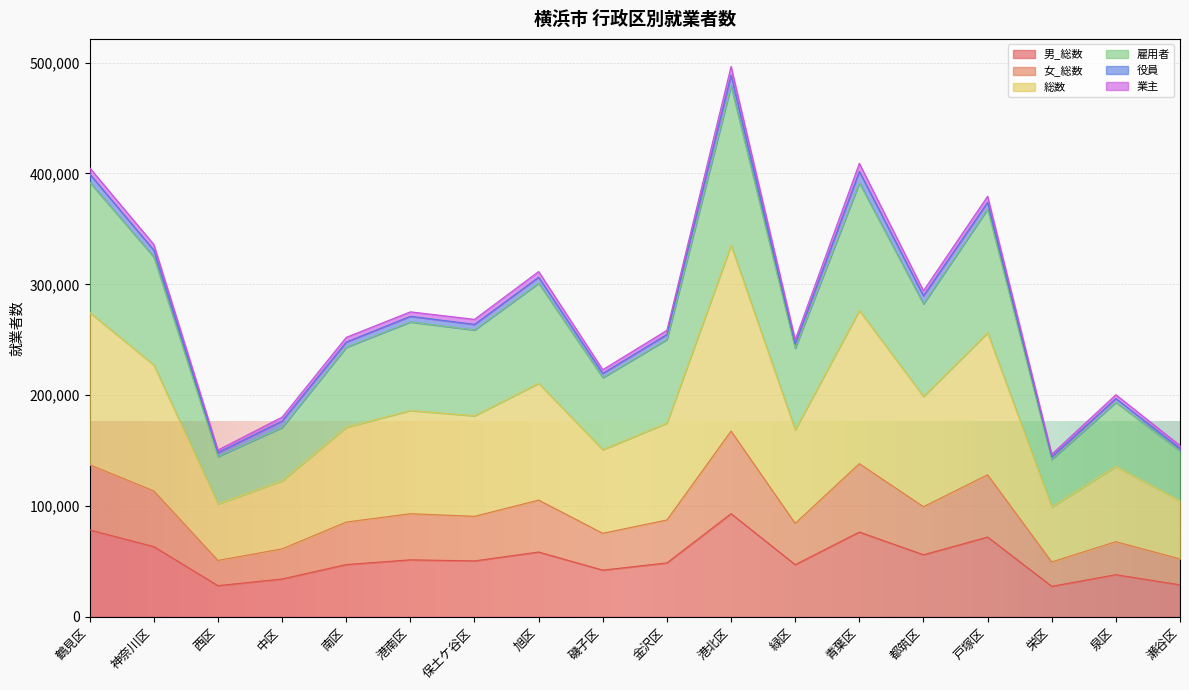

True or false: 総数 has more than 1 points higher than both neighbors.

True